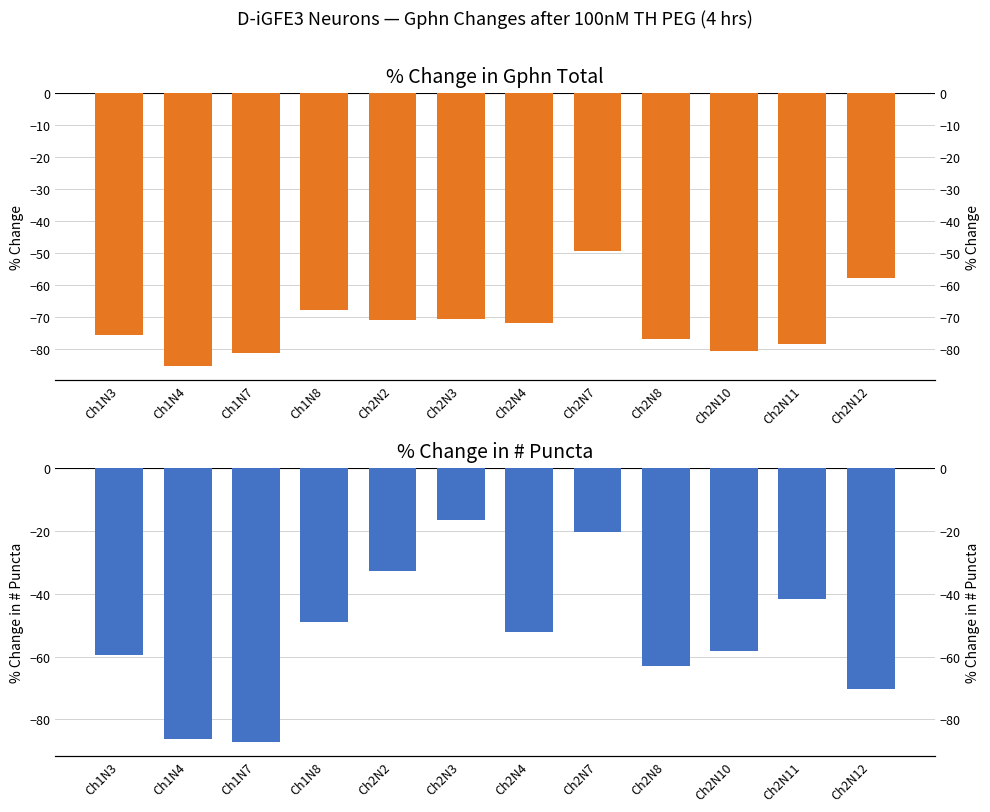

List the series in order of their overall mean, lowest first.

% change, # puncta change